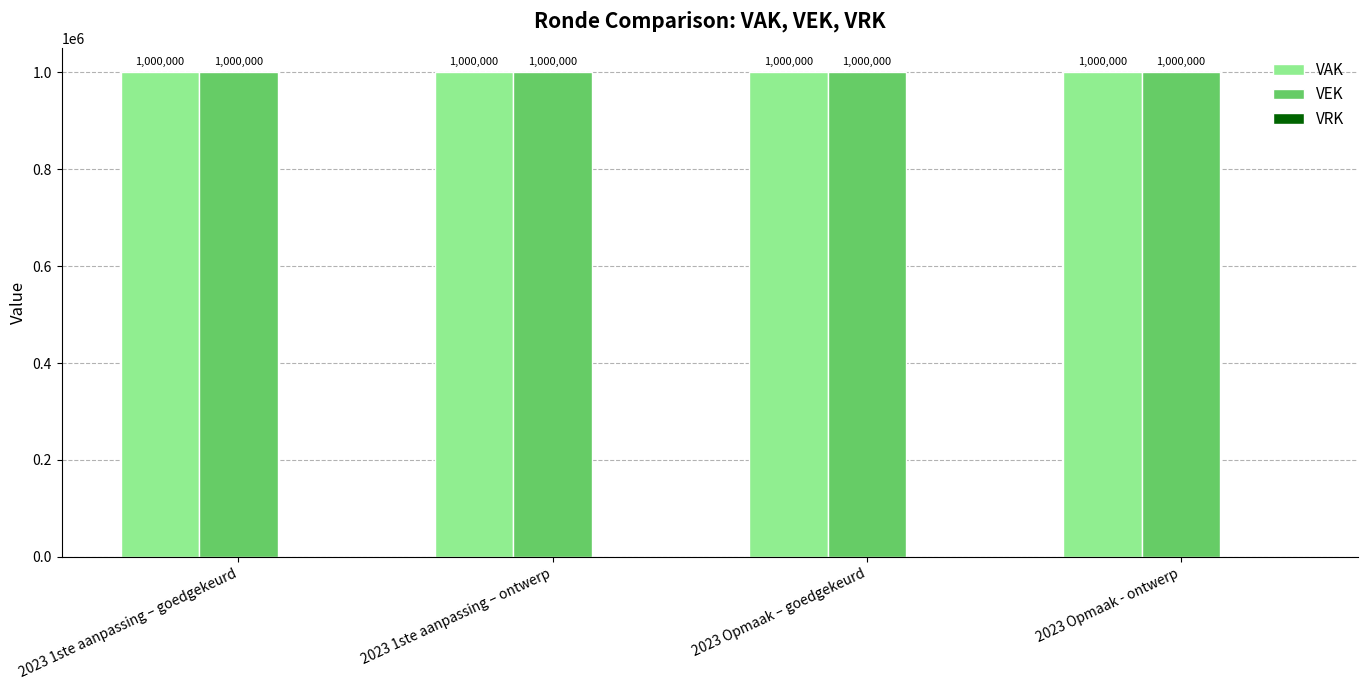

What is the total value across all series at 2023 1ste aanpassing – goedgekeurd?

2000000